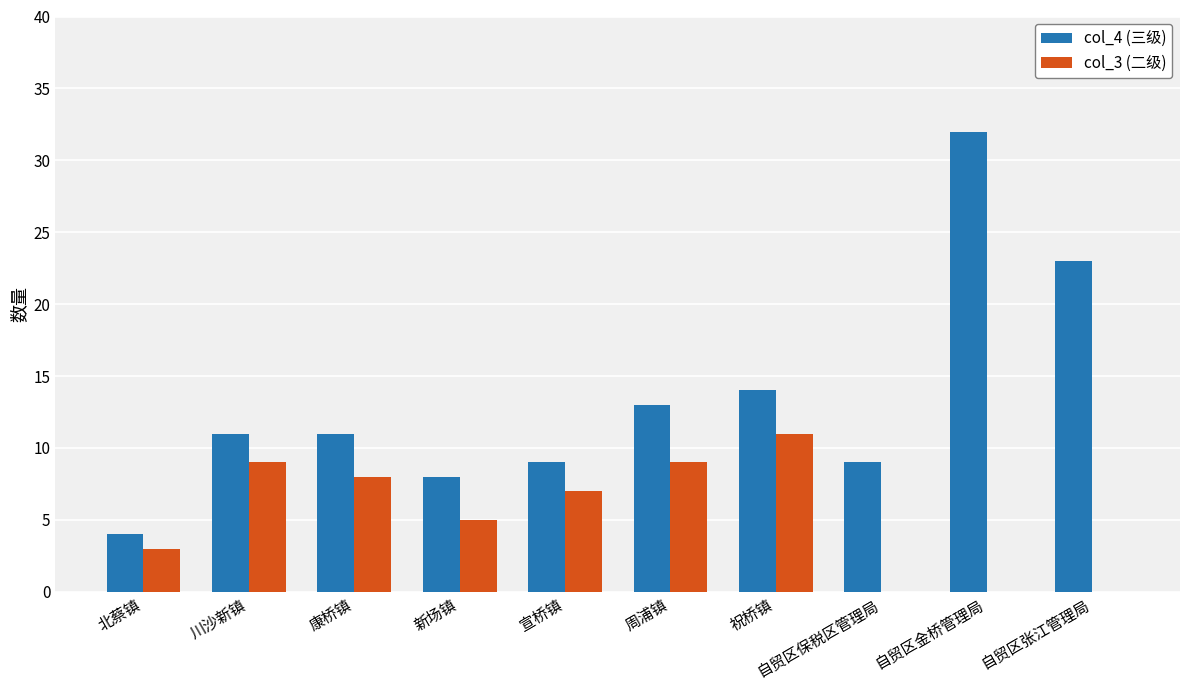

The col_3 (二级) series shows 6 at 自贸区保税区管理局. True or false?

False